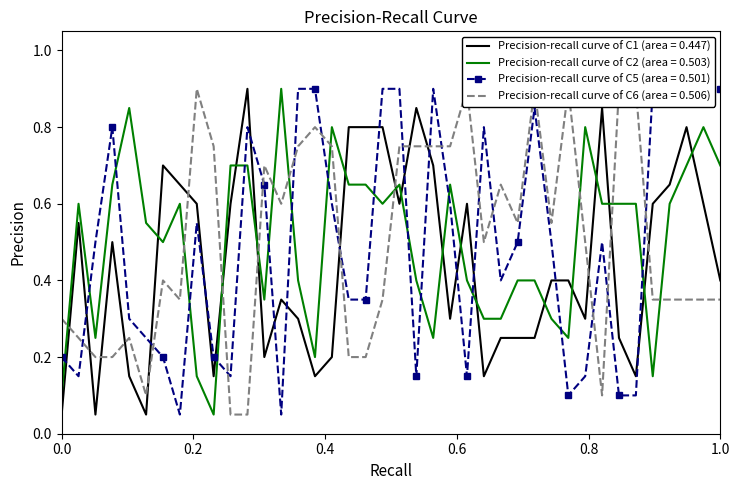

True or false: C6 has a value of 0.2 at 37.

False